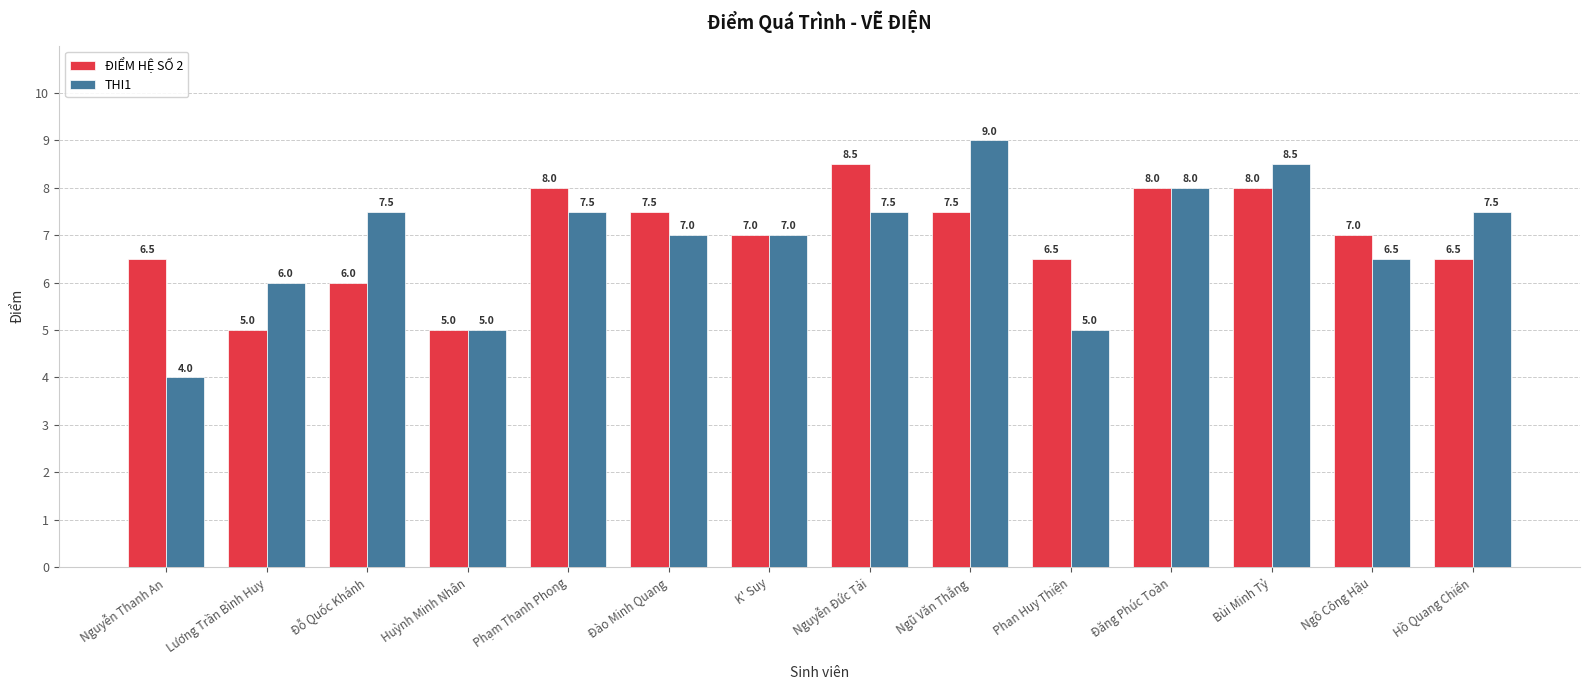

How many bars are there in total?

28